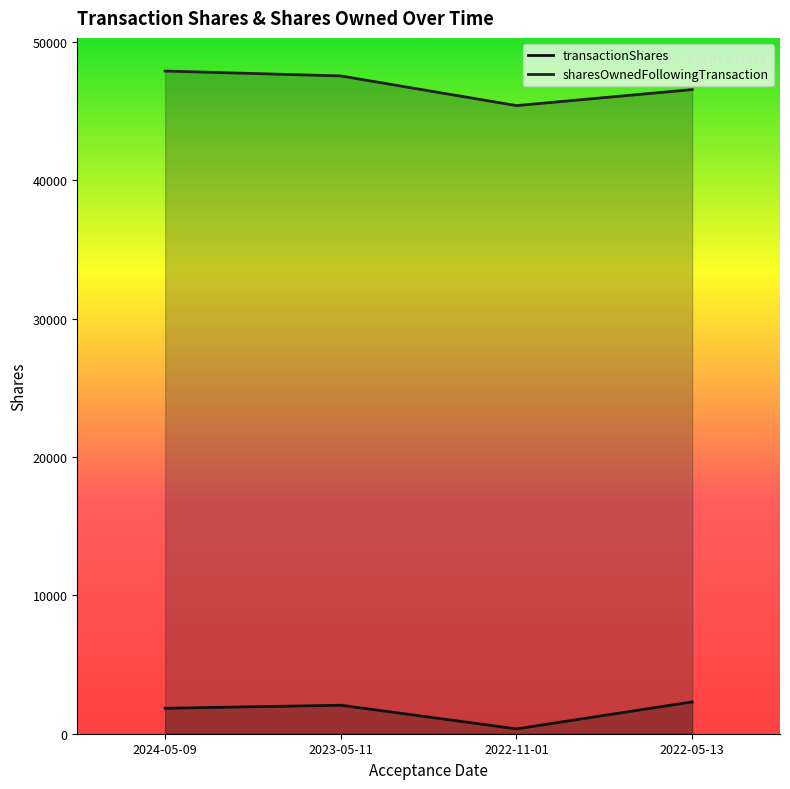

Which has a higher value, 2024-05-09 or 2022-11-01?

2024-05-09